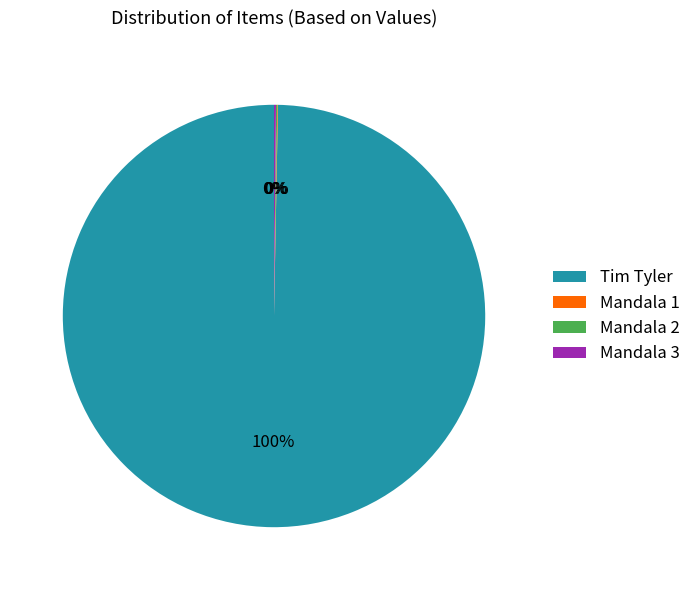

Is it true that Tim Tyler is 100% of the pie?

True